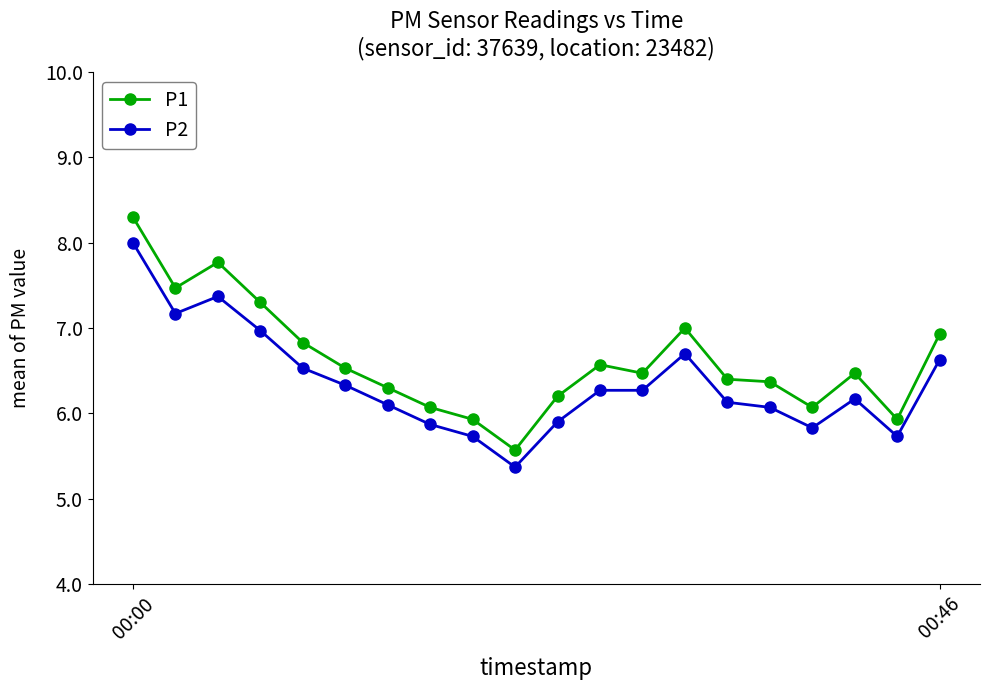

What is the value of the P2 point at the 16th from the left?

6.1